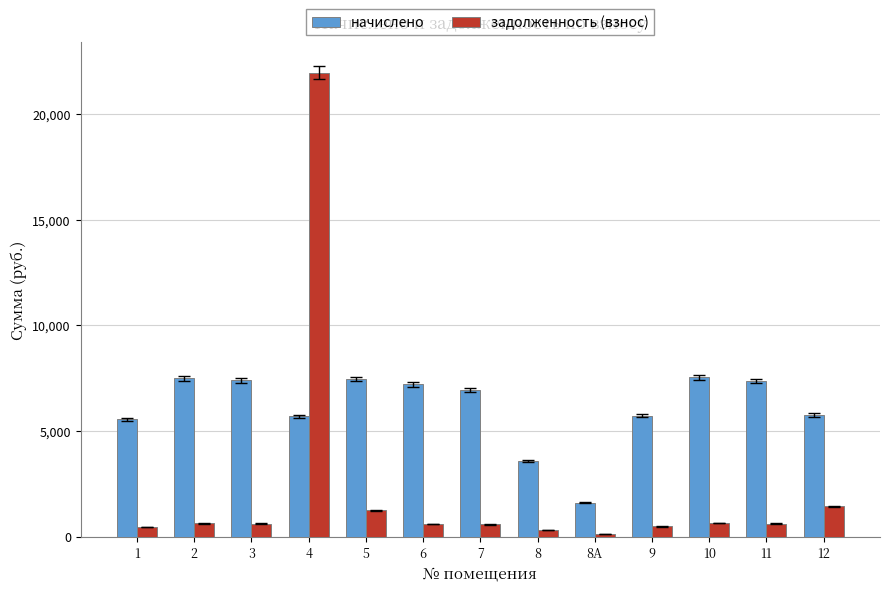

Read the задолженность (взнос) value at 10.

627.9